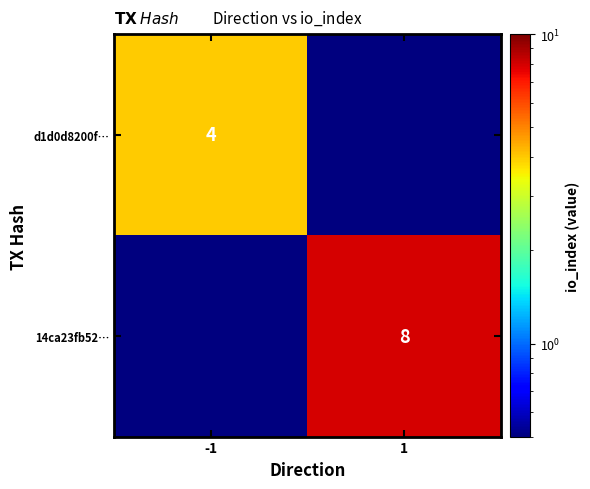

The value of d1d0d8200f… at -1 is 4.0. True or false?

True